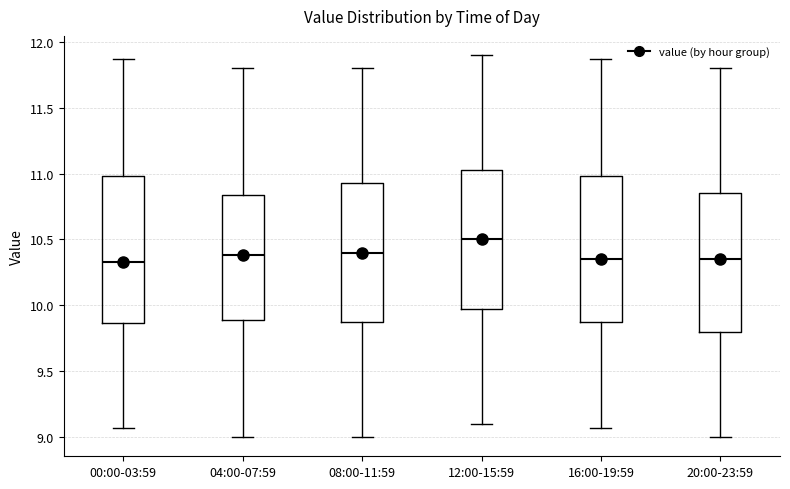

Which box has the highest median line?

12:00-15:59